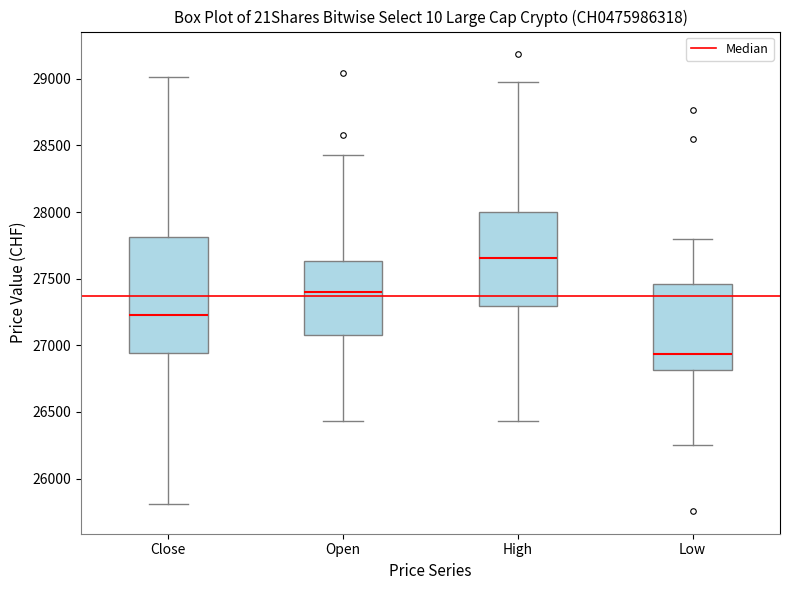

Reading left to right, transcribe this box plot: for each box, give where its median line is, the range the box spans, and where its two whiskers end, as read against the y-axis. The values are not printed on the chart, so give them approximately, as read against the axis.

Close: median 27250, box 26950 to 27800, whiskers 25800 to 29000
Open: median 27400, box 27100 to 27650, whiskers 26450 to 28450
High: median 27650, box 27300 to 28000, whiskers 26450 to 28950
Low: median 26950, box 26800 to 27450, whiskers 26250 to 27800